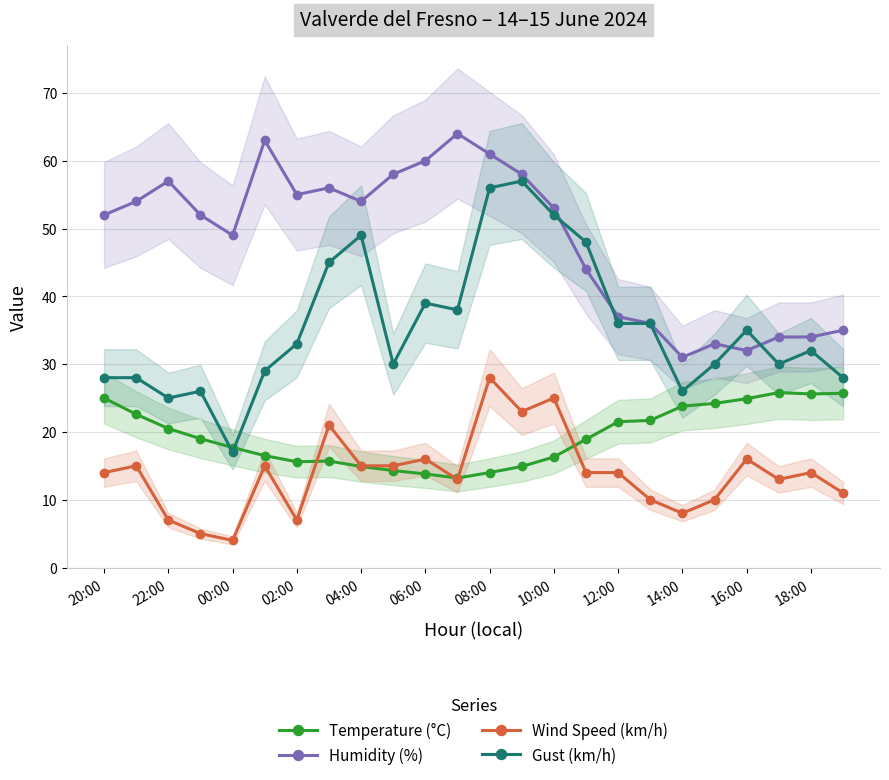

Read the Wind Speed (km/h) value at 16:00.

16.0